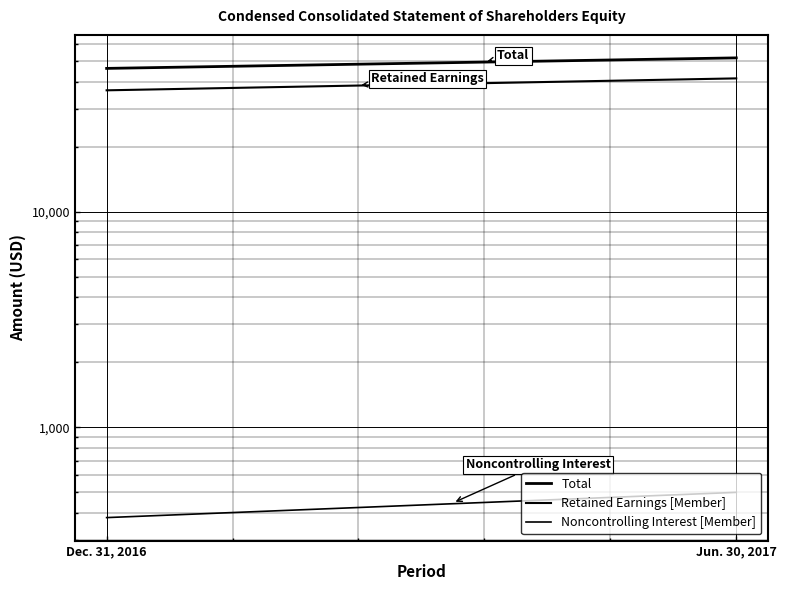

The Noncontrolling Interest [Member] series shows 500 at Jun. 30, 2017. True or false?

True